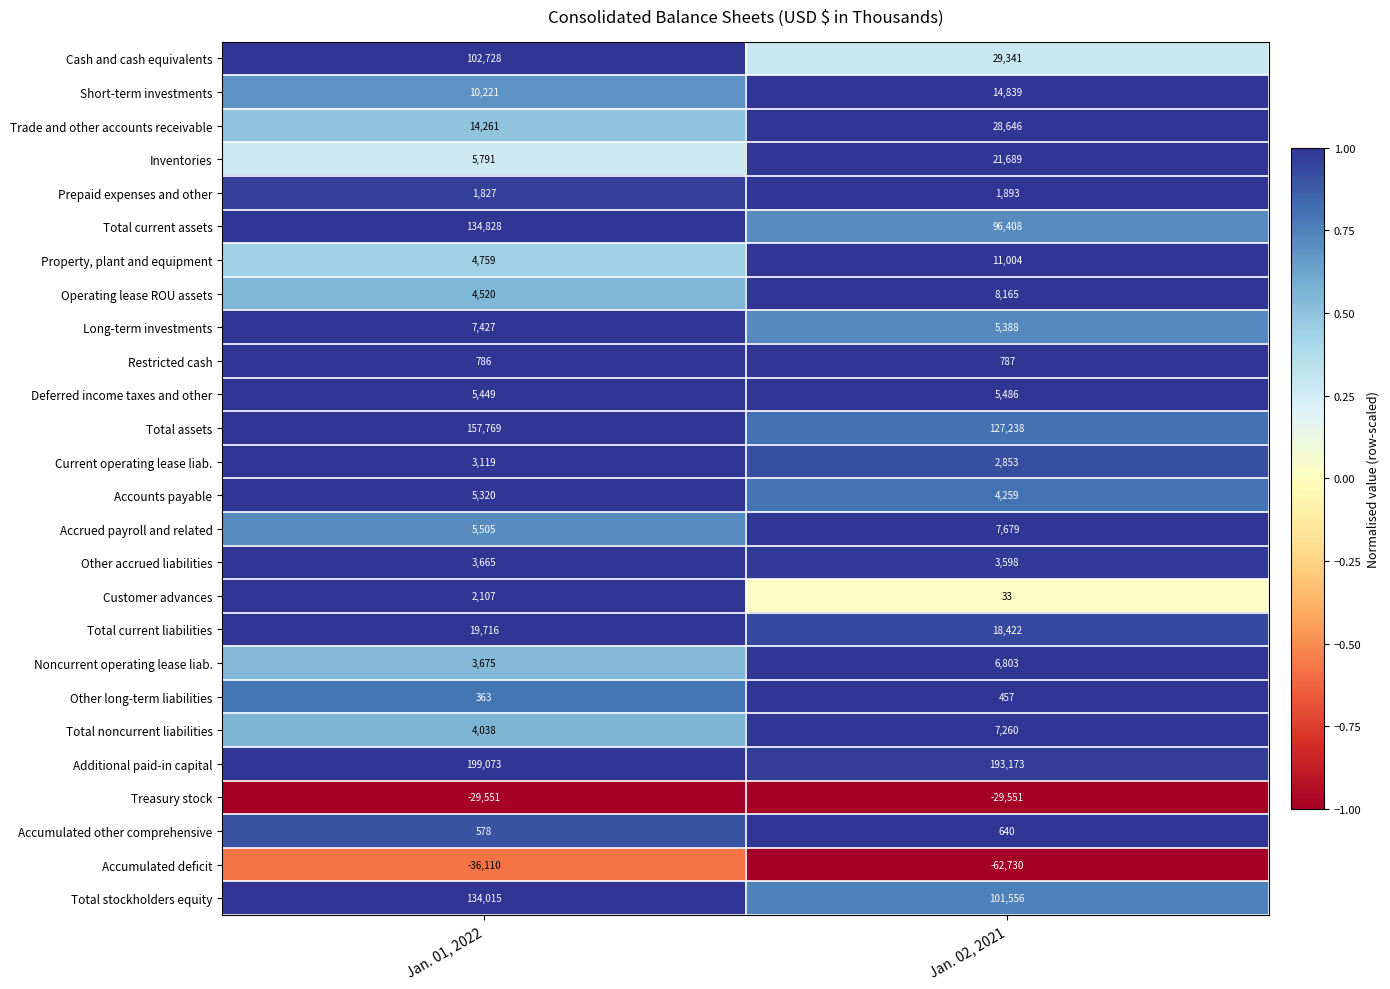

Which category has the lowest value across all series?

Jan. 02, 2021